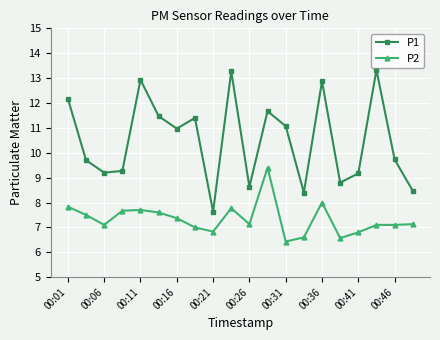

What is the maximum value for P1?

13.3